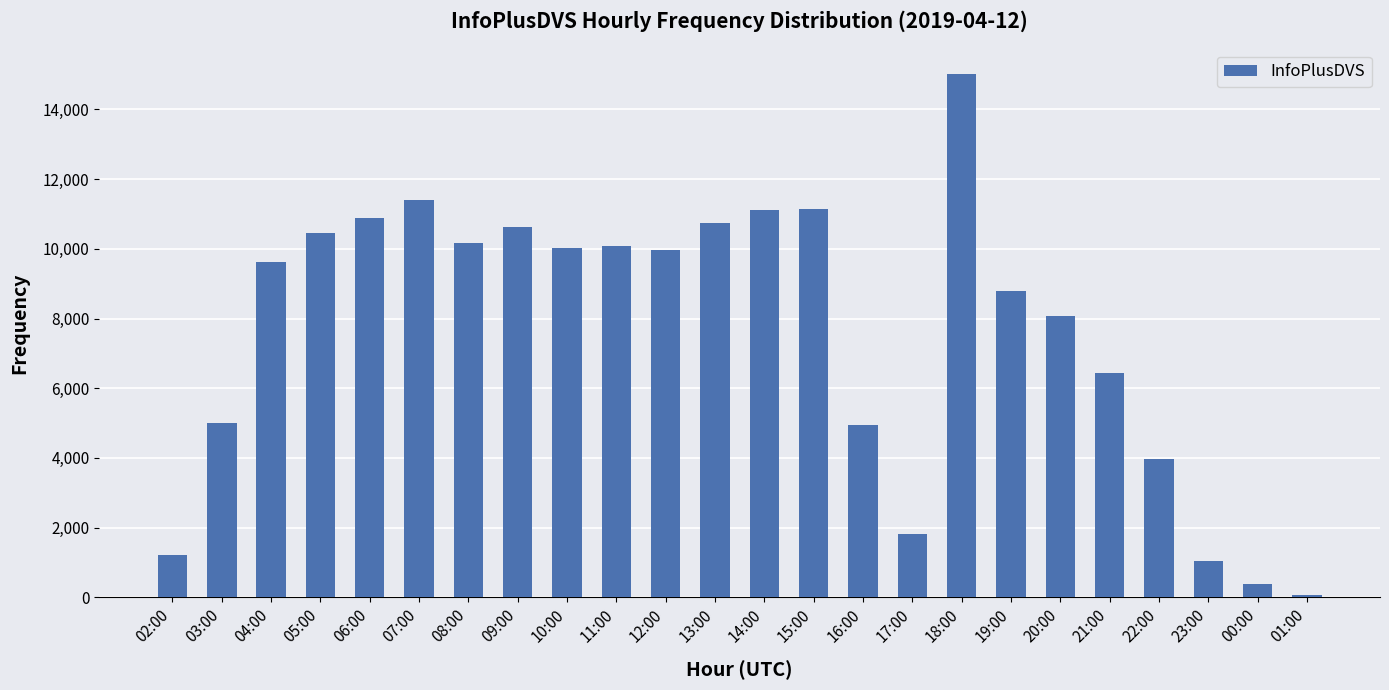

Between 06:00 and 21:00, which is larger?

06:00